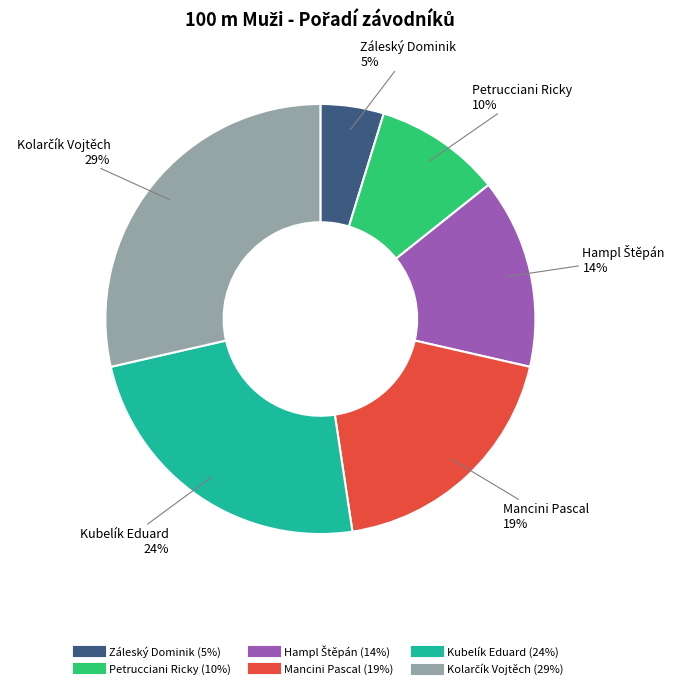

Is there a majority slice in this chart?

No